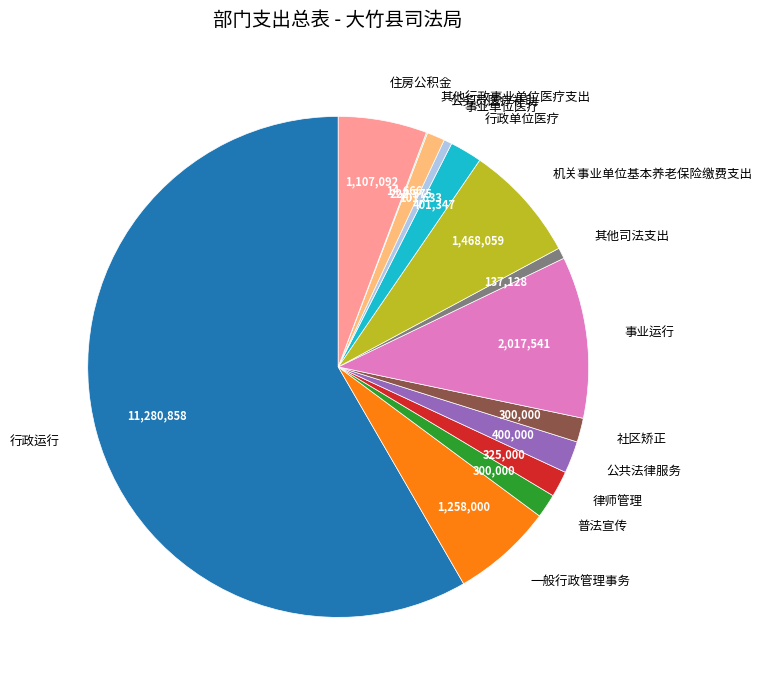

Is there a majority slice in this chart?

Yes